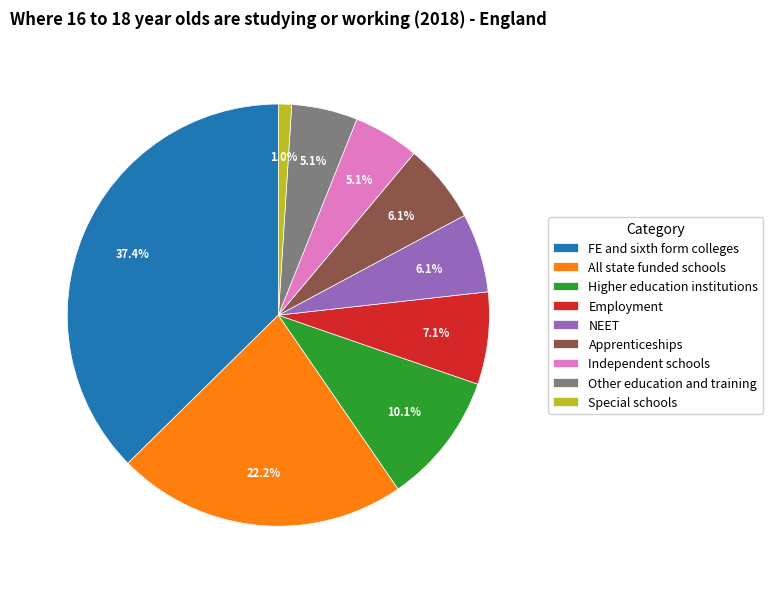

The All state funded schools slice represents 22% of the pie. True or false?

True